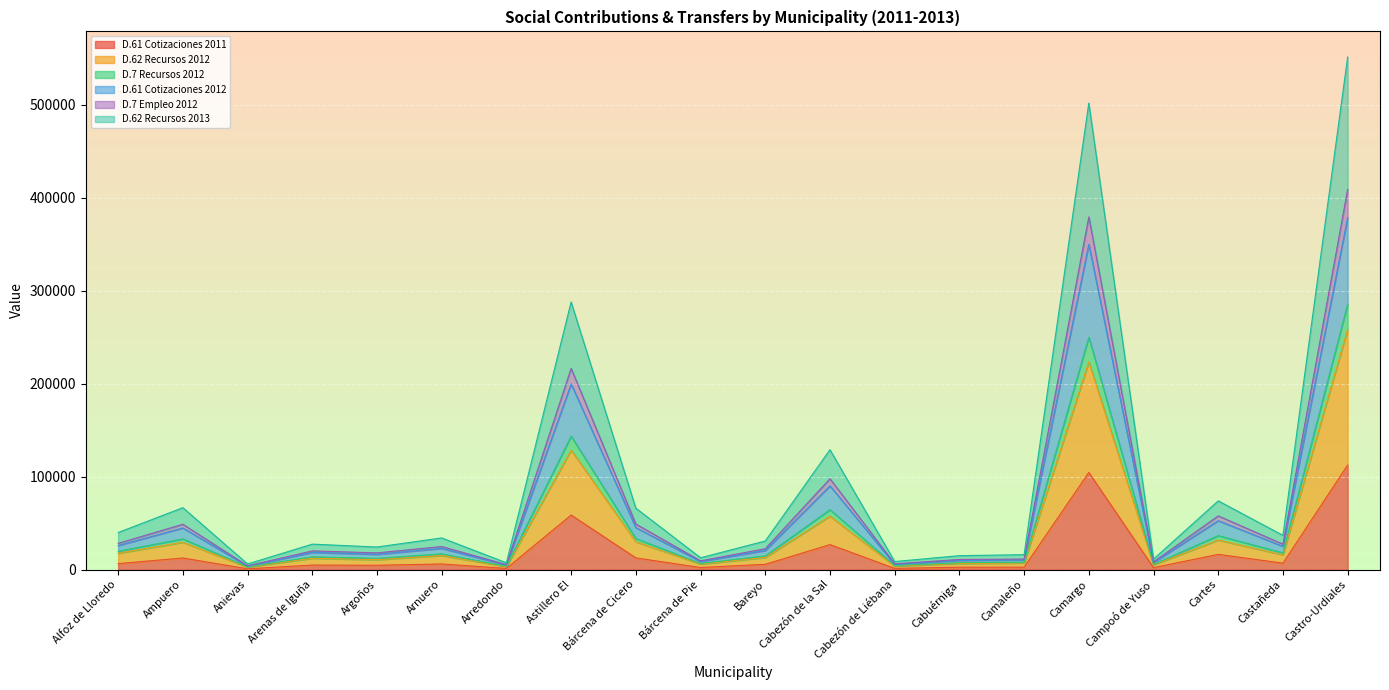

True or false: D.7 Recursos 2012 and D.61 Cotizaciones 2011 intersect in this chart.

False